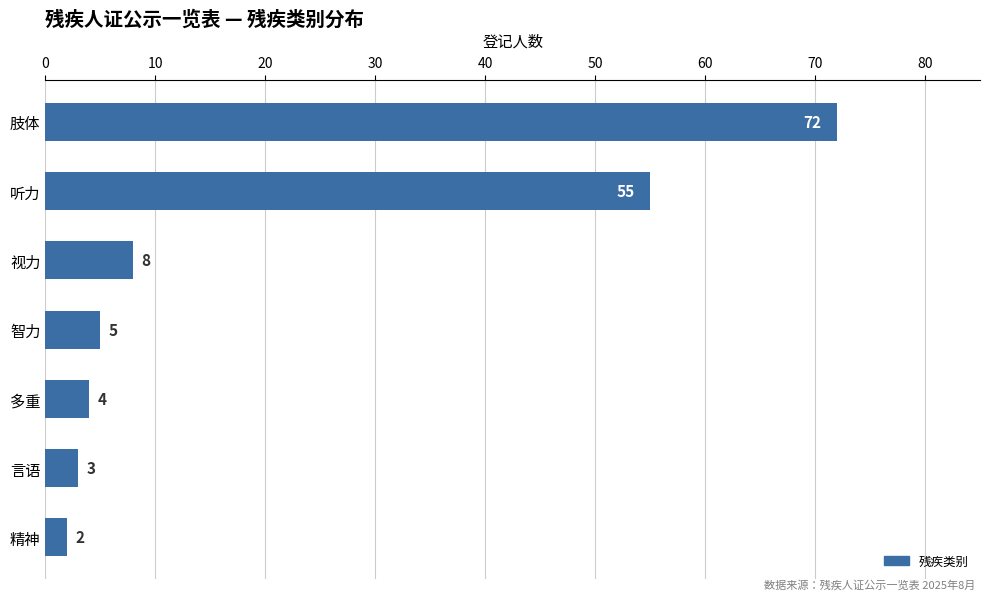

Count the number of data series in this chart.

1